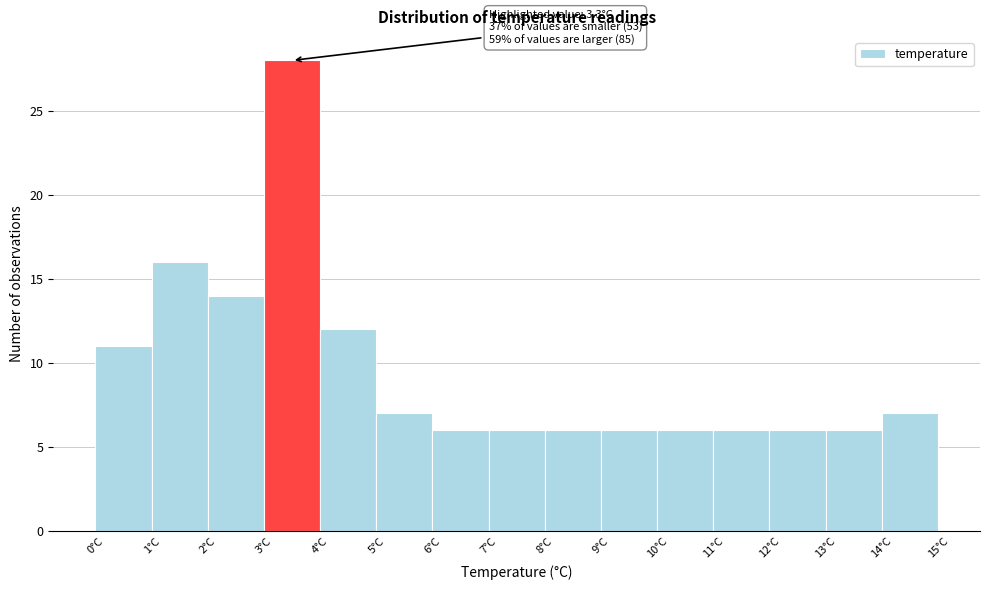

Over which range of the x-axis is the bar tallest?

3 to 4